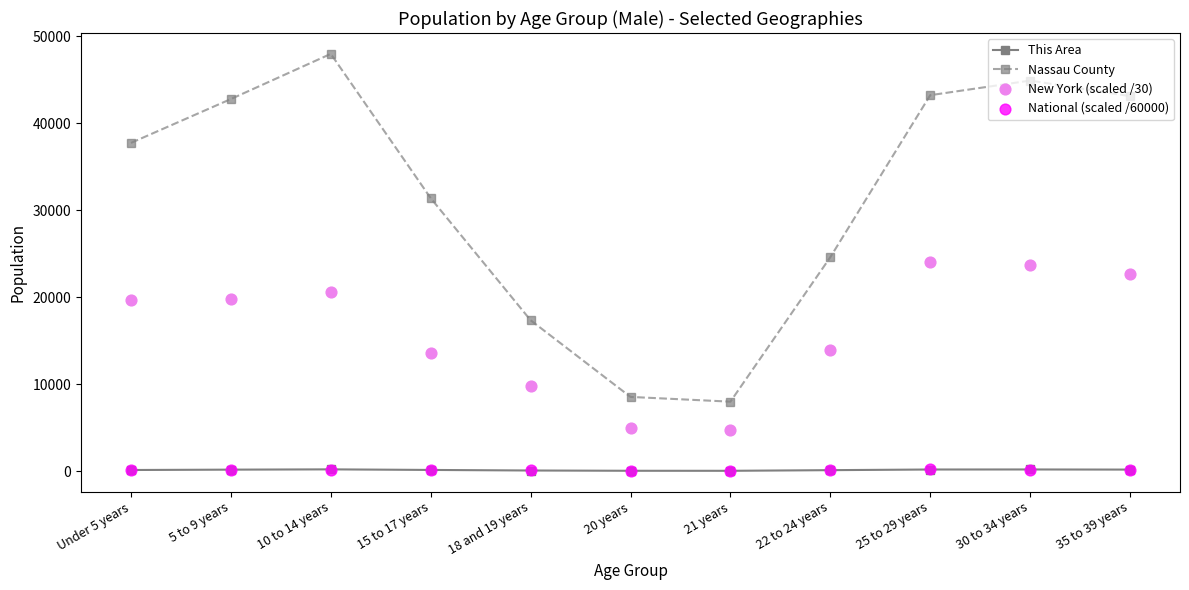

At which category is the sum across all series the highest?

10 to 14 years